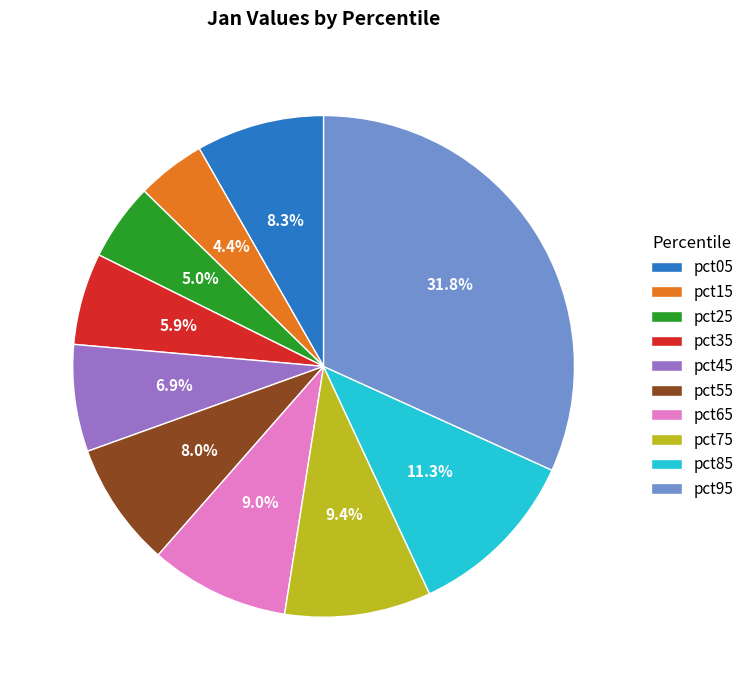

Which slice is the largest?

pct95